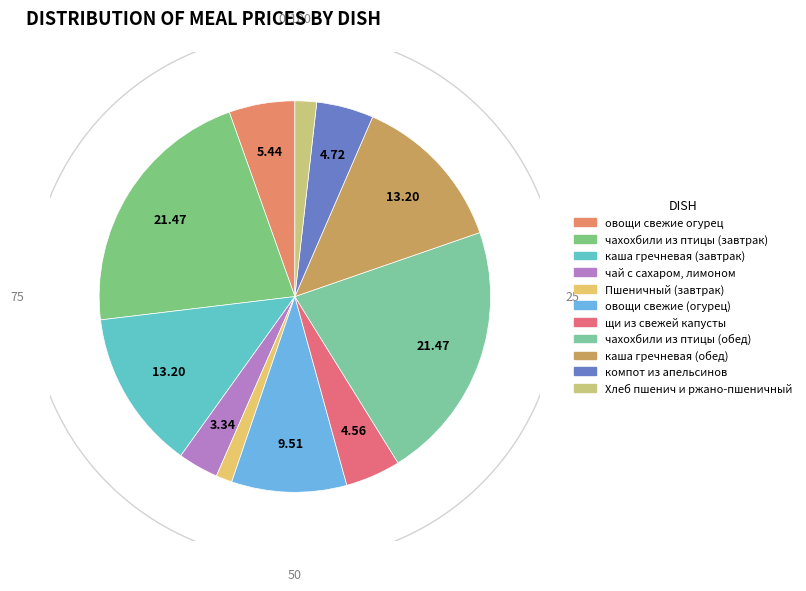

To the nearest percent, what percentage of the pie is каша гречневая (завтрак)?

13%